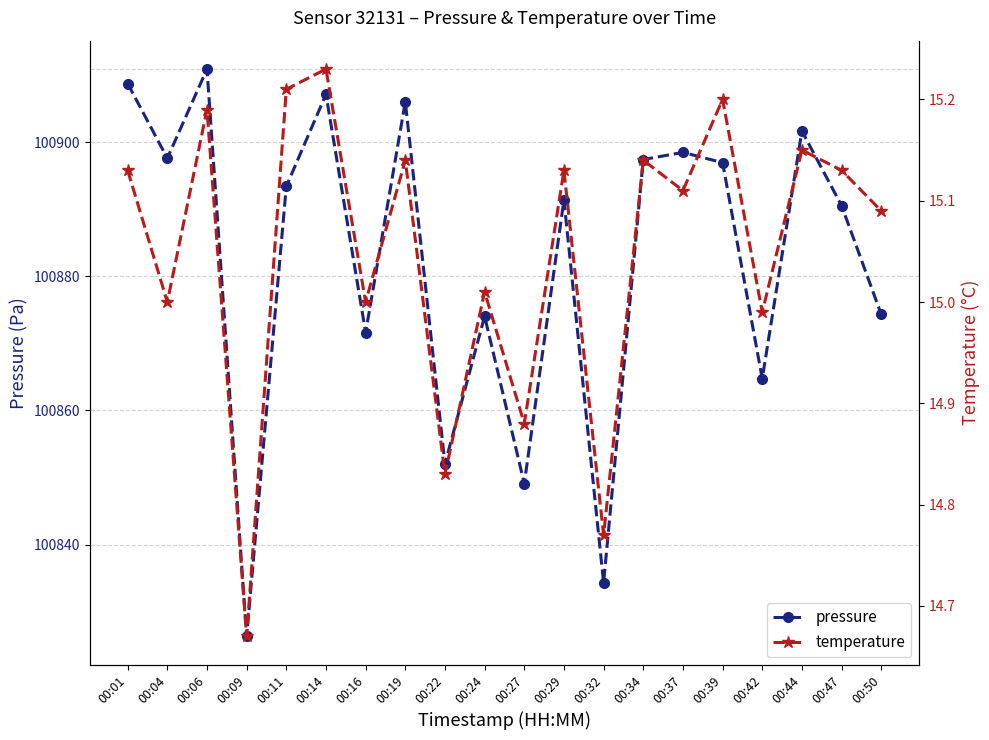

What is the value of the temperature point at the 15th from the left?

15.1